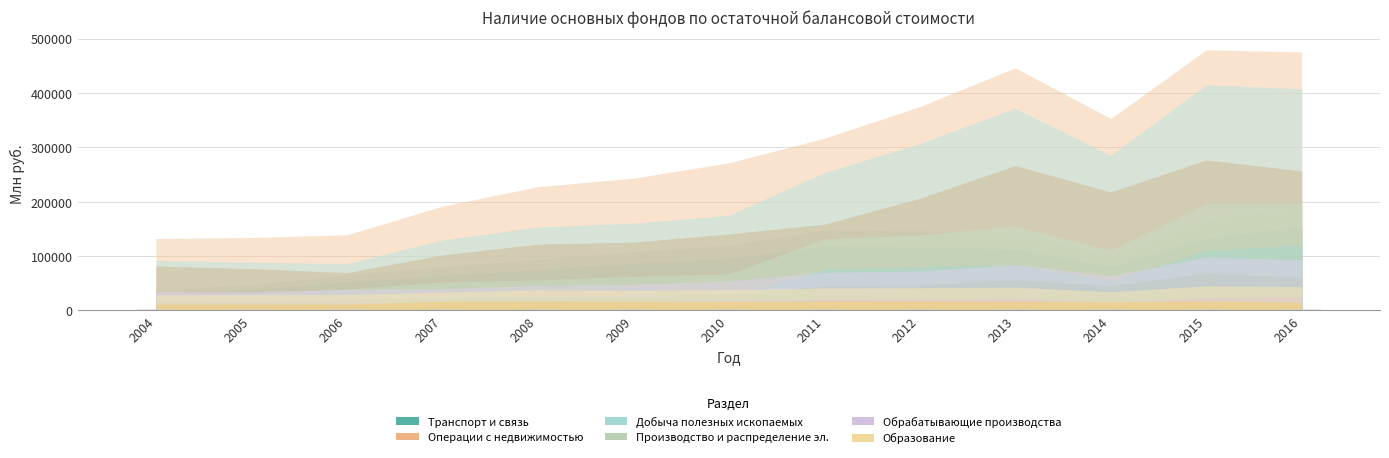

How many bars are there in total?

13